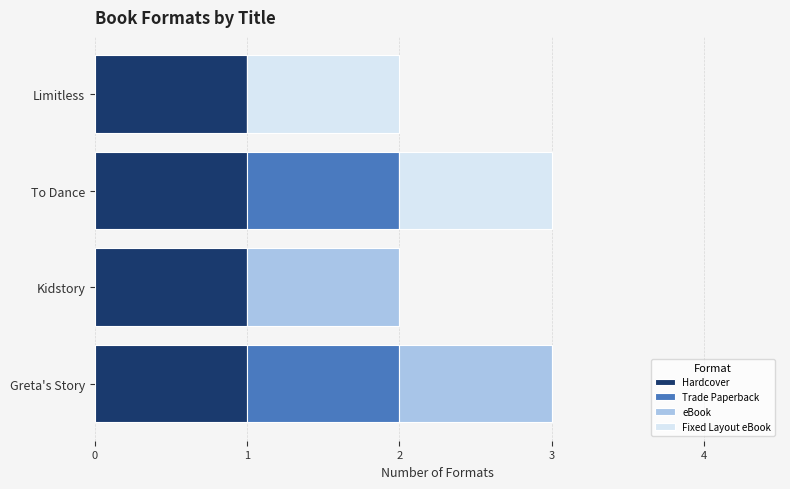

The value of Hardcover at Greta's Story is 1. True or false?

True